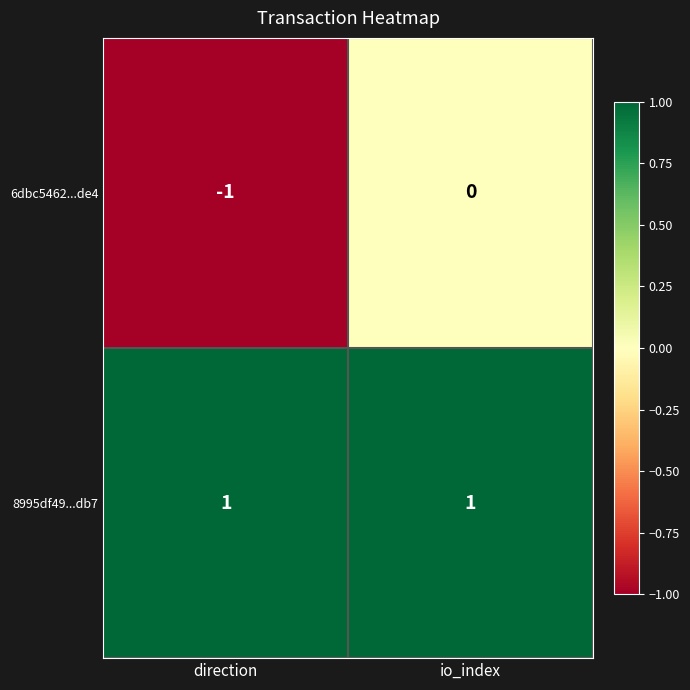

Which category has the highest value in the 6dbc5462...de4 series?

io_index